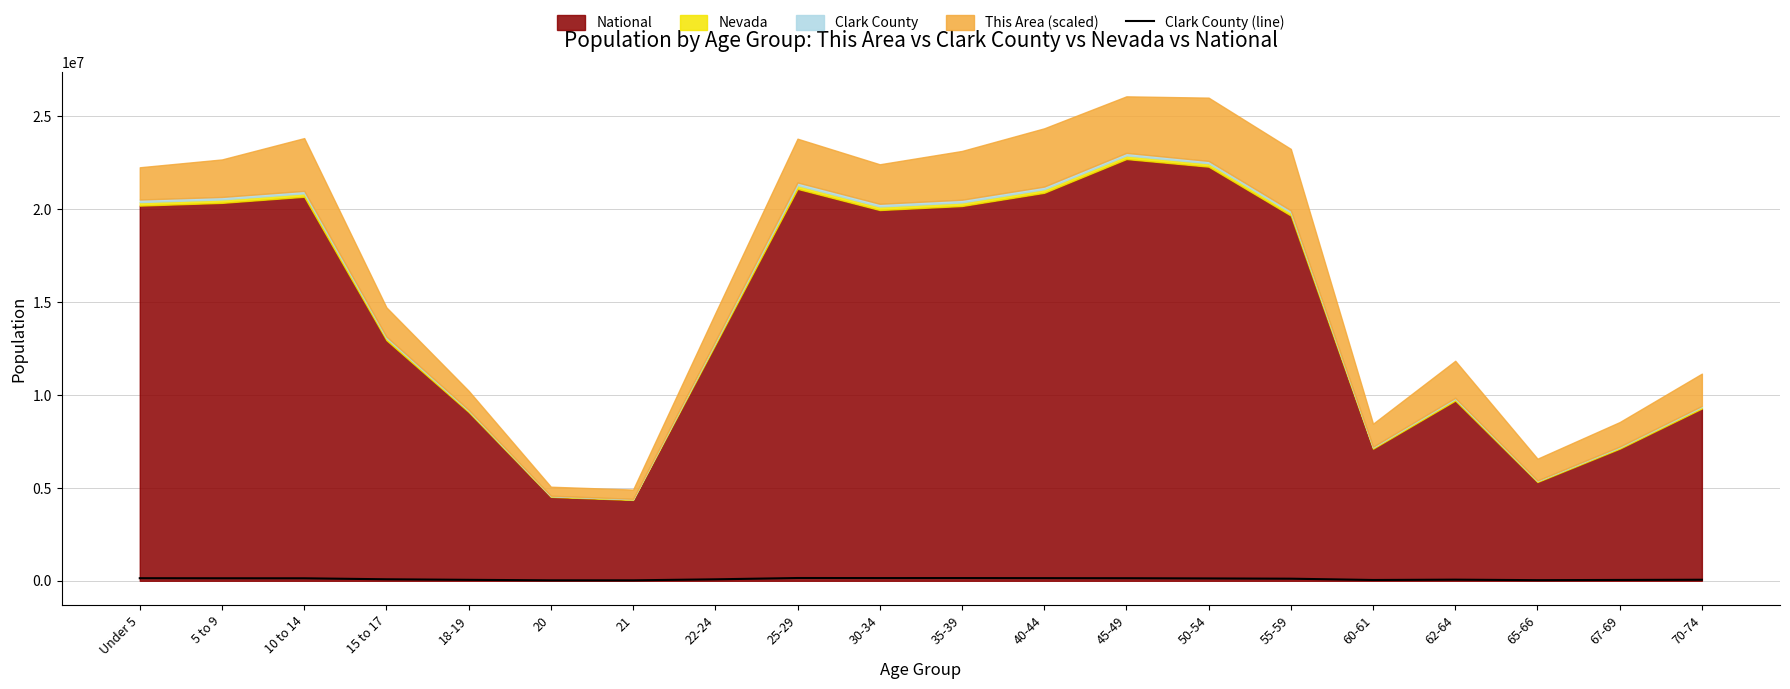

What is the smallest value displayed?

24504